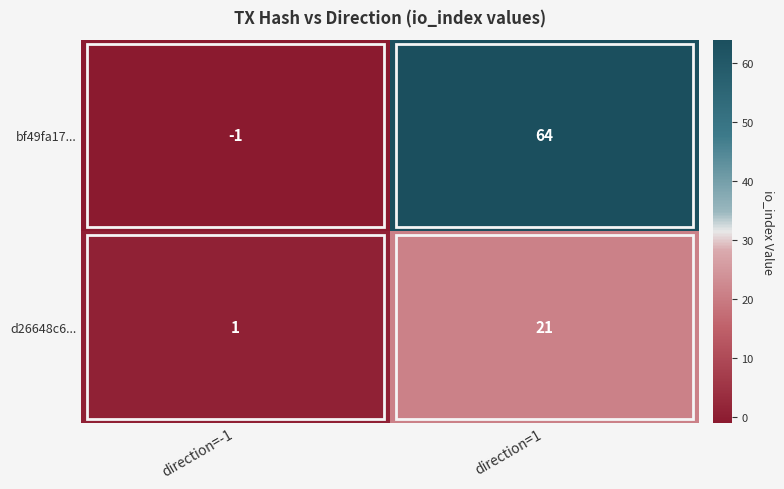

What is the sum of all d26648c6... values?

22